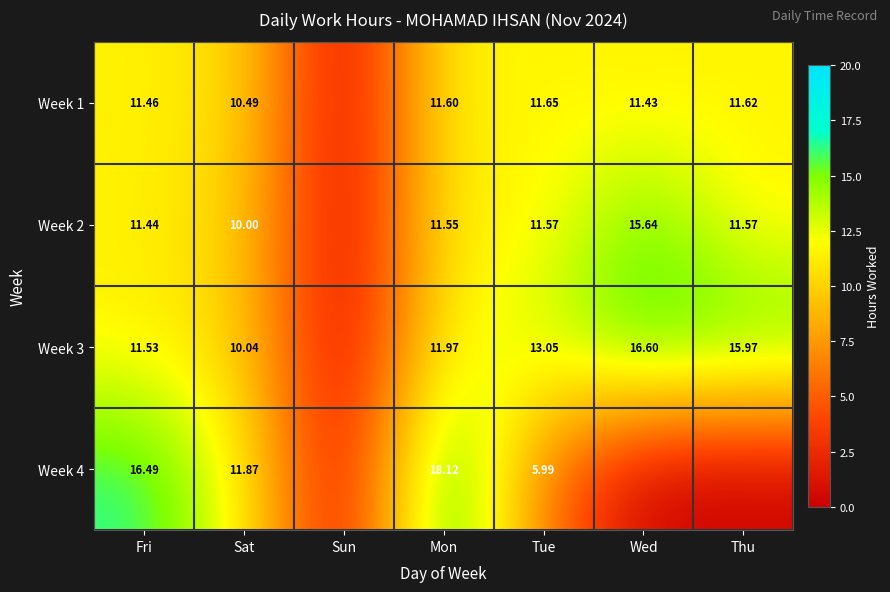

Is the value of Week 3 at Sat greater than the value of Week 2 at Wed?

No